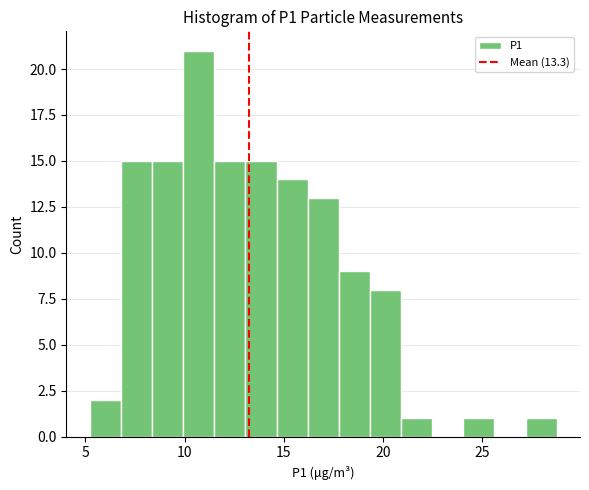

Around what value on the x-axis is the tallest bar? Give the approximate position of its centre, as read against the axis.

10.5